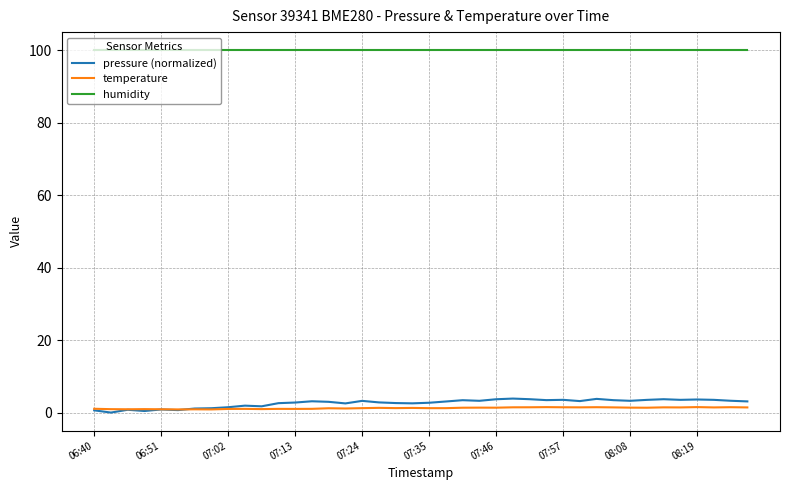

What is the sum of all temperature values?

48.9